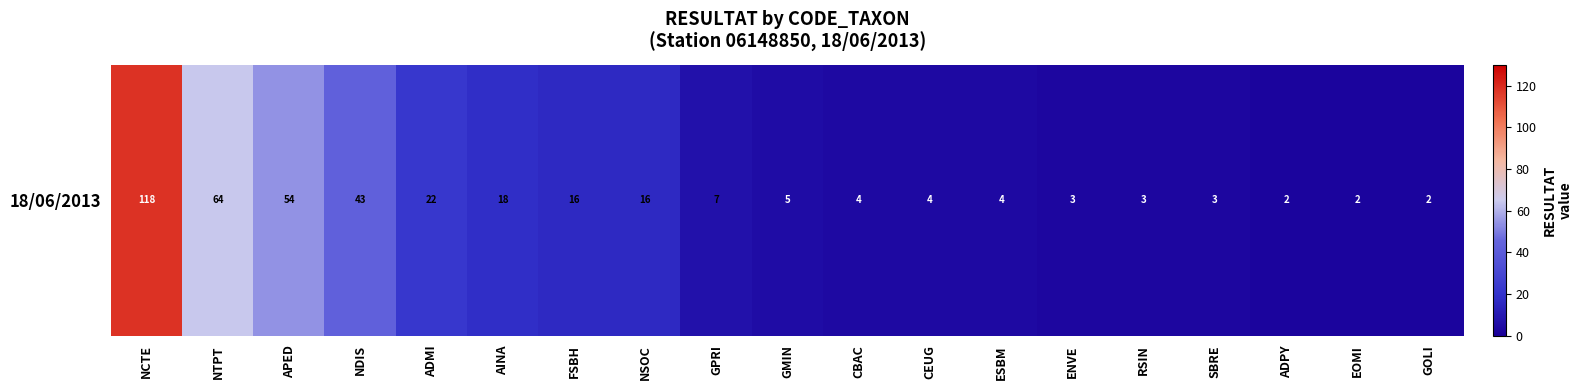

List the labels in order of value, smallest first.

ADPY, EOMI, GOLI, ENVE, RSIN, SBRE, CBAC, CEUG, ESBM, GMIN, GPRI, FSBH, NSOC, AINA, ADMI, NDIS, APED, NTPT, NCTE